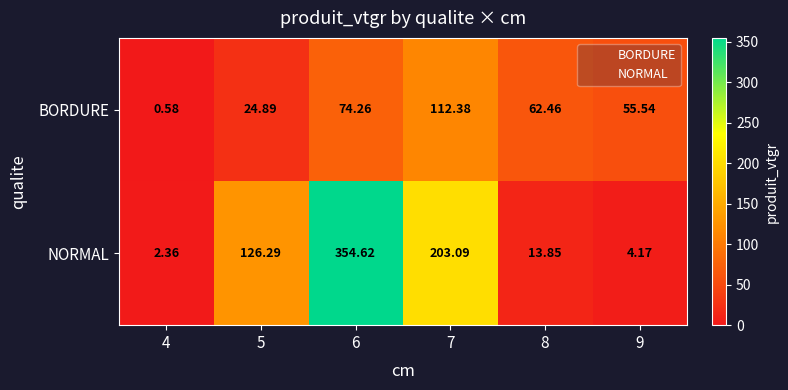

At 6, list the series in order from largest to smallest.

NORMAL, BORDURE